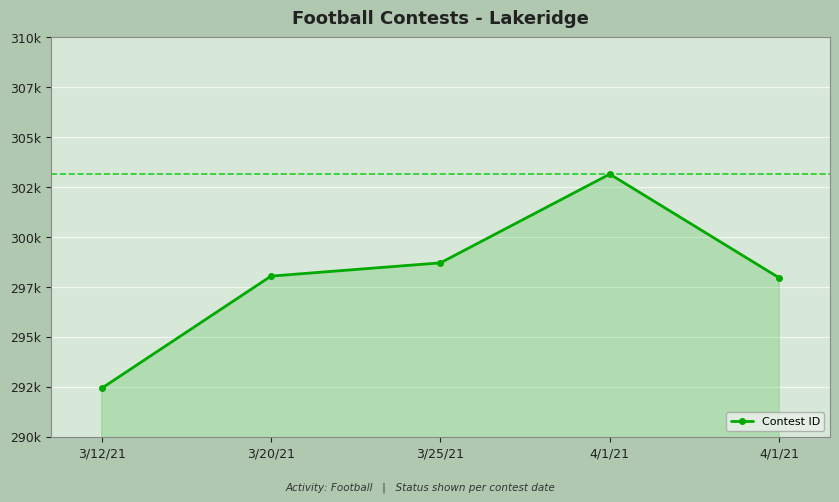

Does the chart have visible grid lines?

Yes